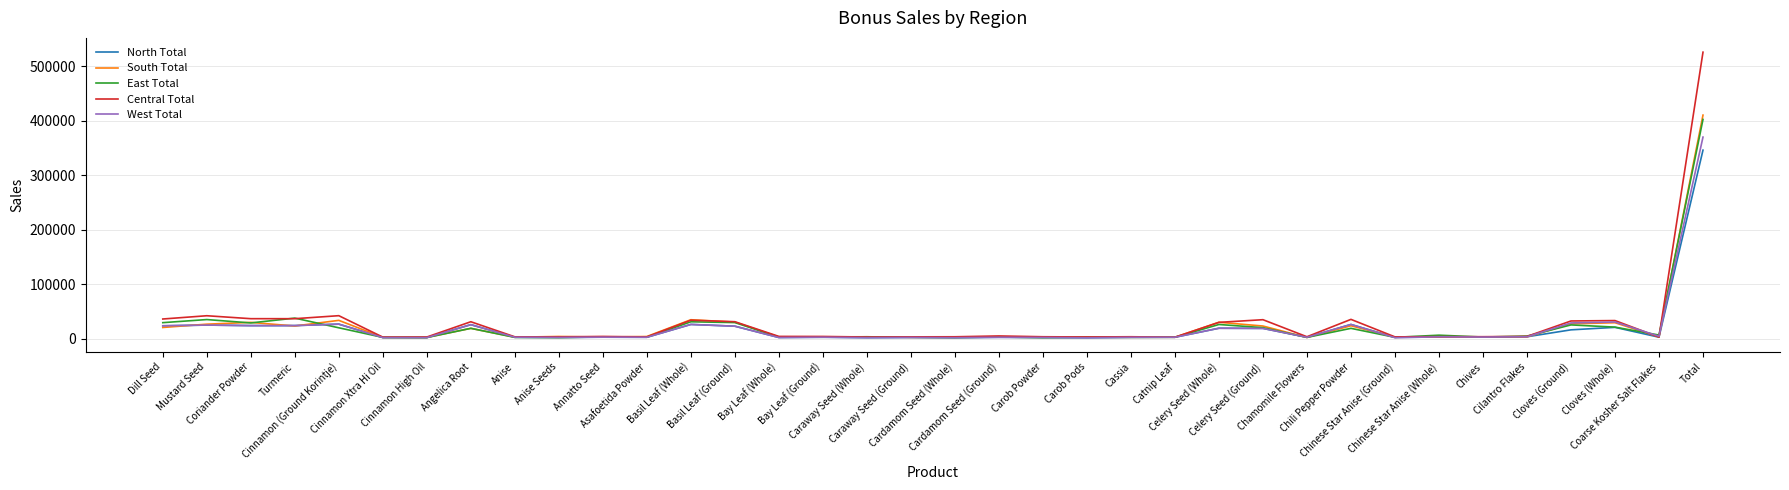

How many lines are shown in the chart?

5